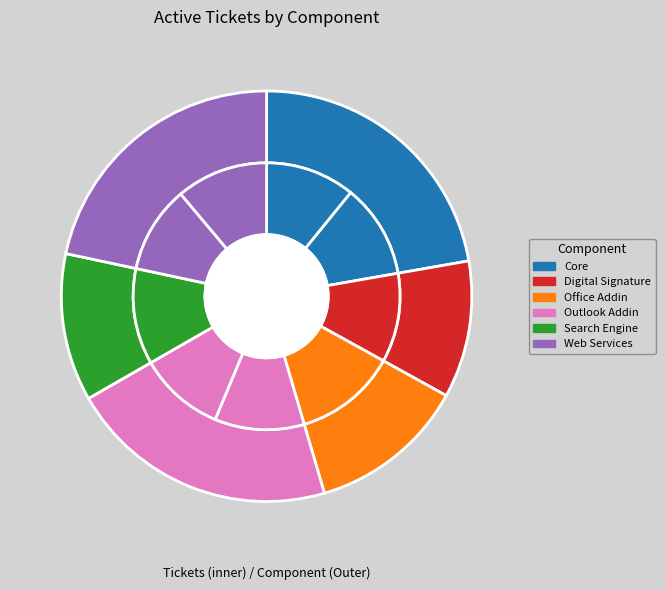

How many segments does this pie chart have?

9